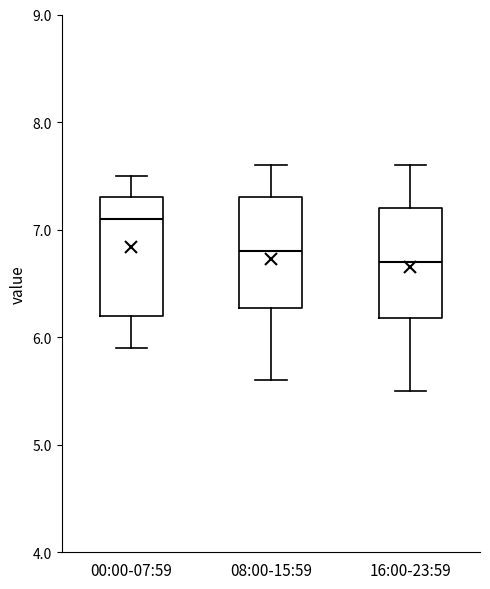

Reading left to right, read every box against the y-axis: the position of its median line, the range the box covers, and the ends of its whiskers. The values are not printed on the chart, so give them approximately, as read against the axis.

00:00-07:59: median 7.1, box 6.2 to 7.3, whiskers 5.9 to 7.5
08:00-15:59: median 6.8, box 6.3 to 7.3, whiskers 5.6 to 7.6
16:00-23:59: median 6.7, box 6.2 to 7.2, whiskers 5.5 to 7.6